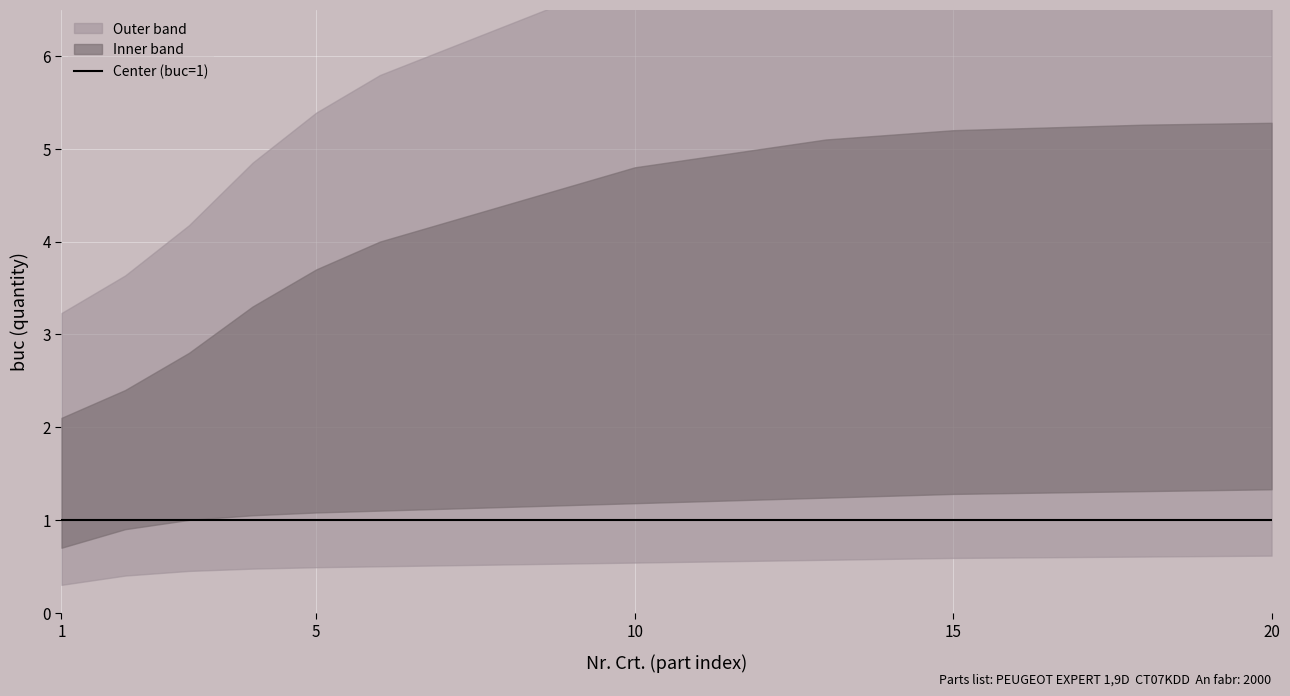

What is the spread (max minus min) of values at 3?

2.5